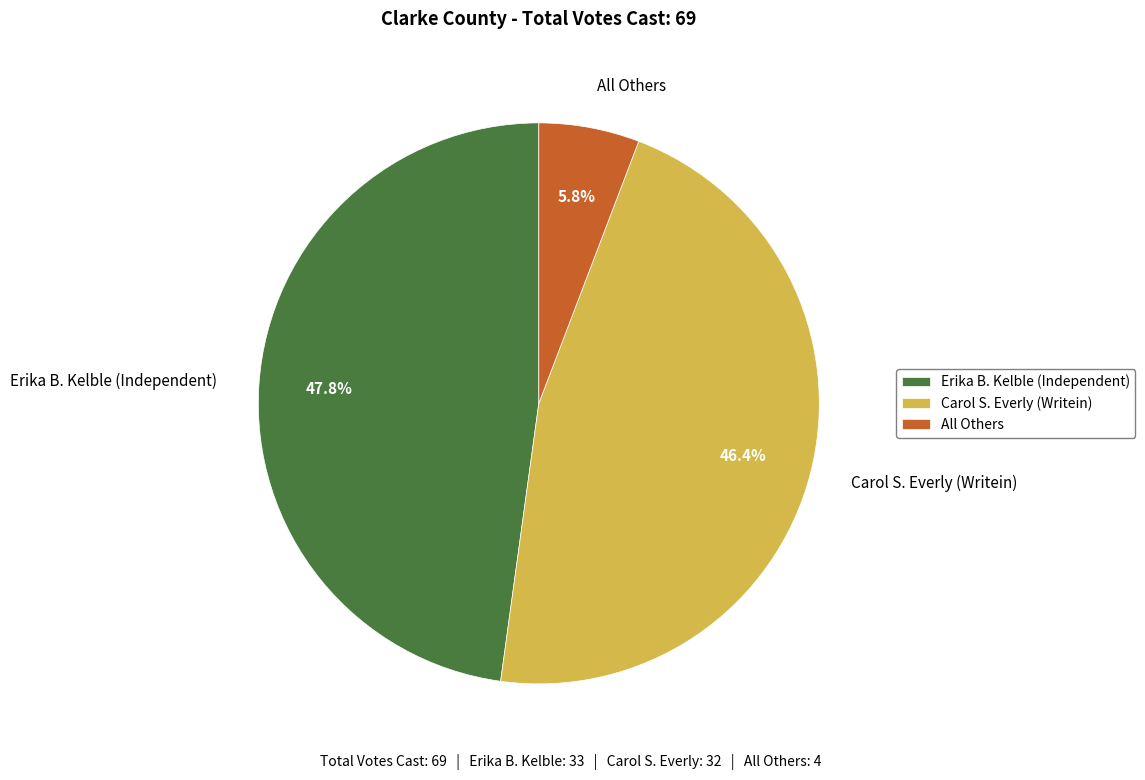

Which category has the smallest portion of the pie?

All Others